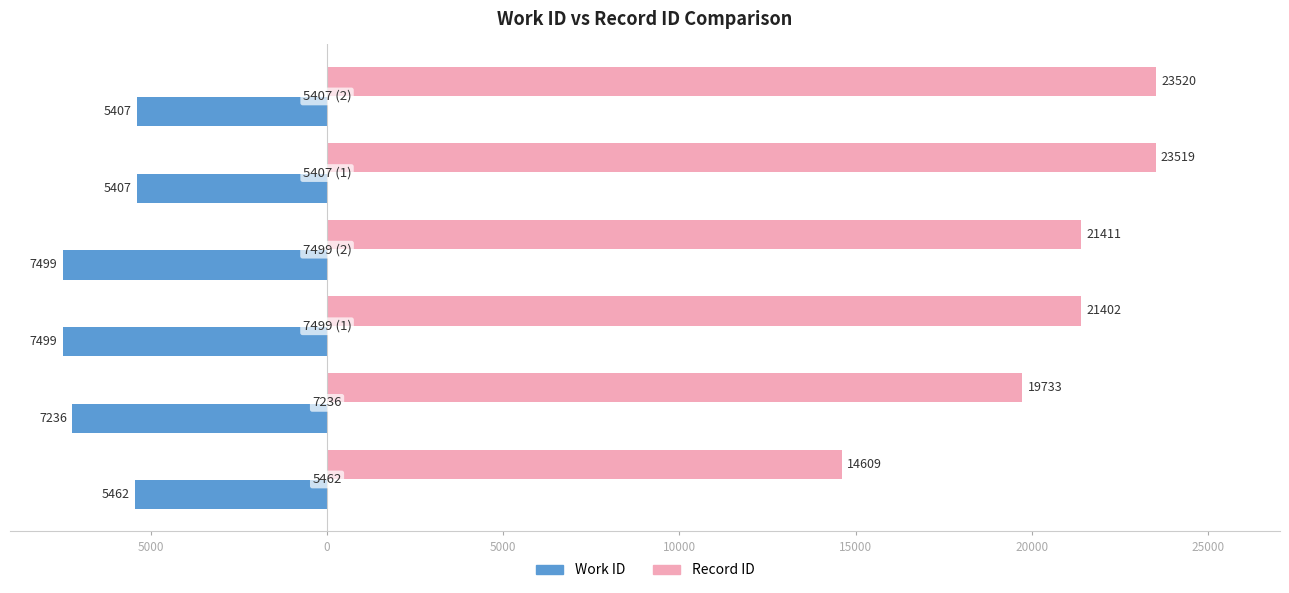

What is the value of the Record ID bar at the 3rd from the left?

21402